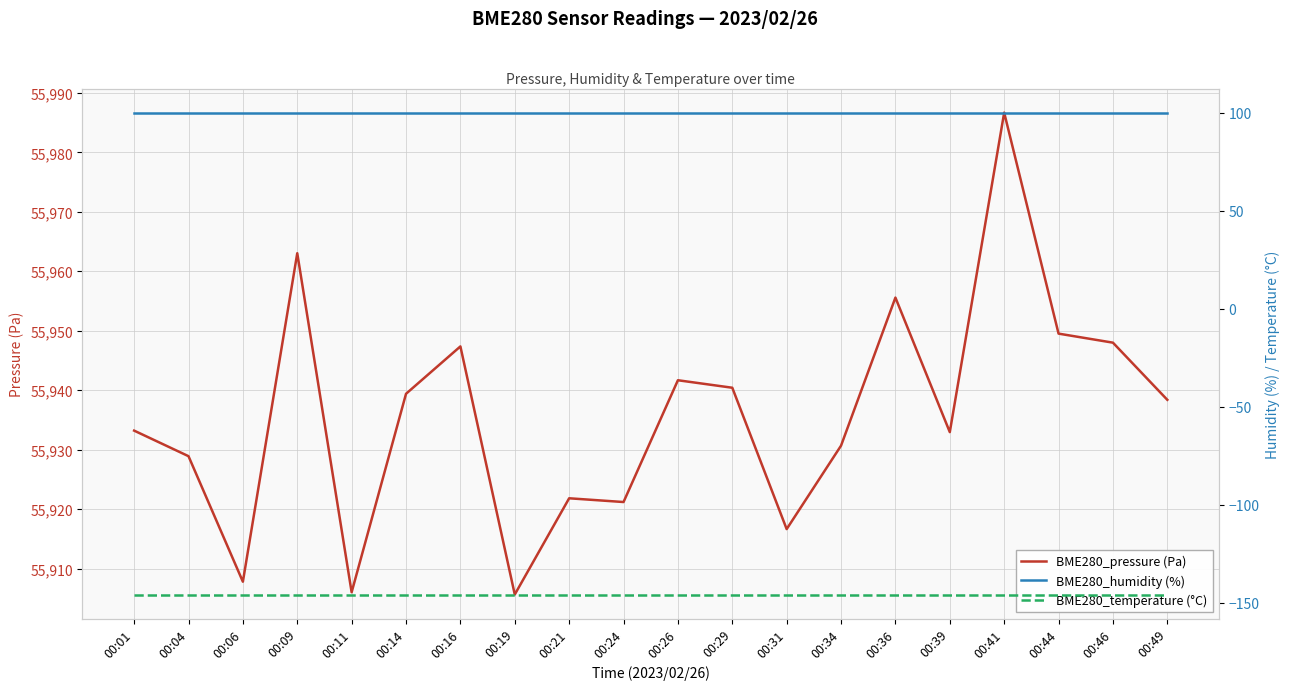

What is the value of the BME280_temperature (°C) point at the 15th from the left?

-145.7